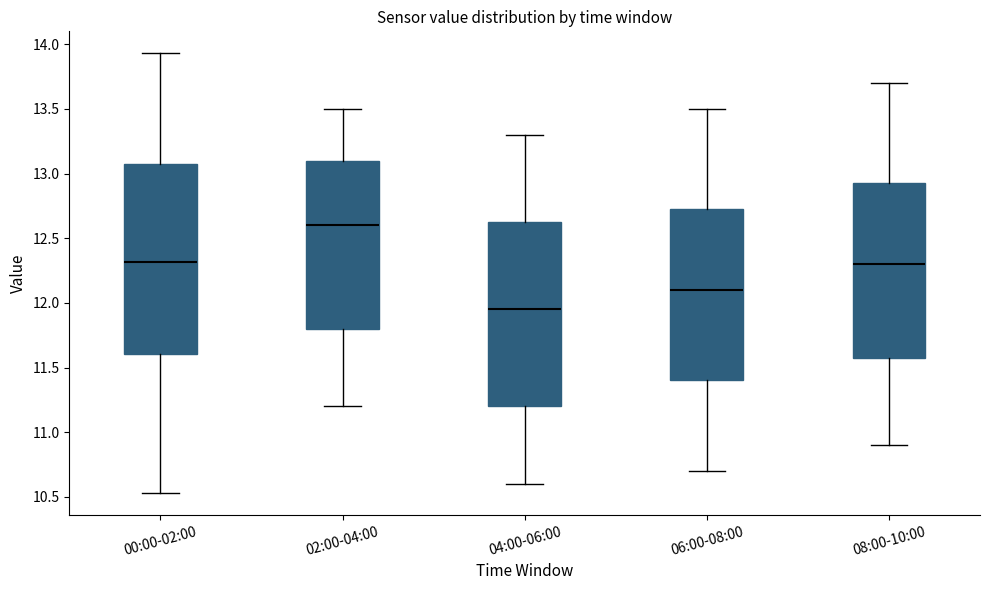

Reading left to right, read every box against the y-axis: the position of its median line, the range the box covers, and the ends of its whiskers. The values are not printed on the chart, so give them approximately, as read against the axis.

00:00-02:00: median 12.30, box 11.60 to 13.10, whiskers 10.55 to 13.95
02:00-04:00: median 12.60, box 11.80 to 13.10, whiskers 11.20 to 13.50
04:00-06:00: median 11.95, box 11.20 to 12.65, whiskers 10.60 to 13.30
06:00-08:00: median 12.10, box 11.40 to 12.75, whiskers 10.70 to 13.50
08:00-10:00: median 12.30, box 11.60 to 12.95, whiskers 10.90 to 13.70